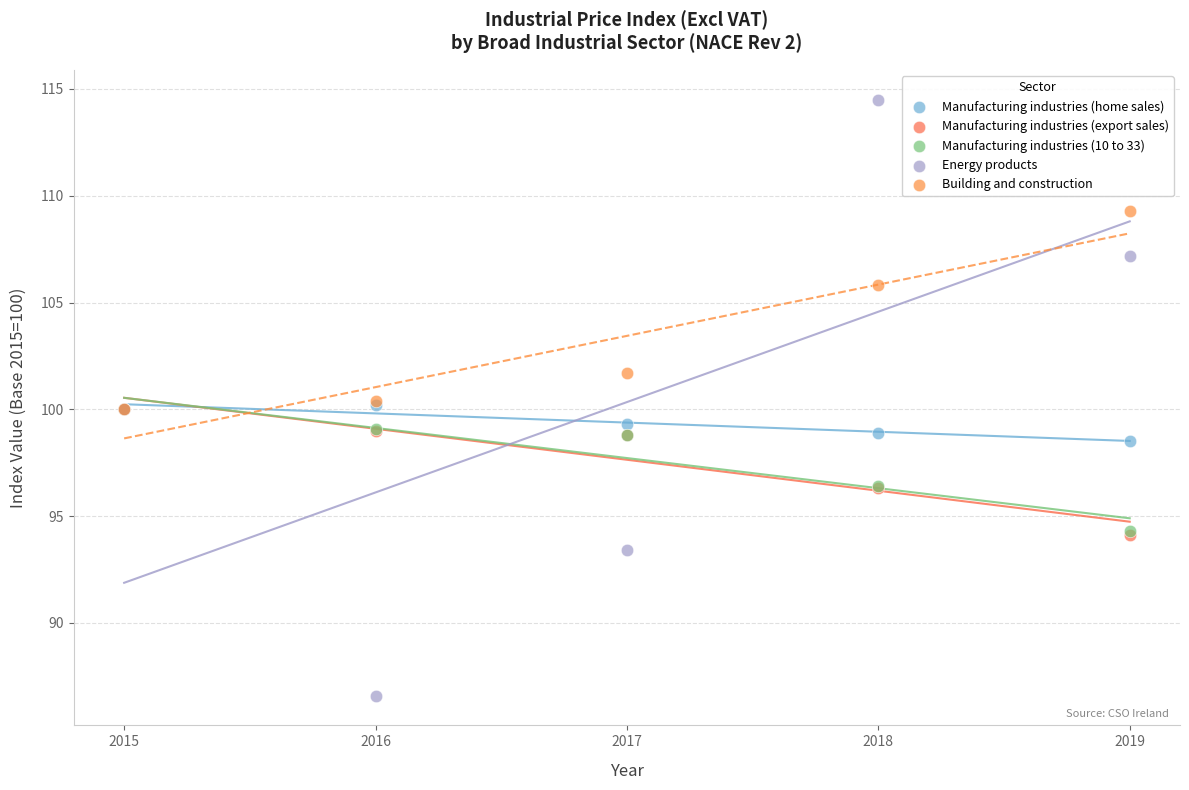

Which series has the widest spread of Y values?

Energy products